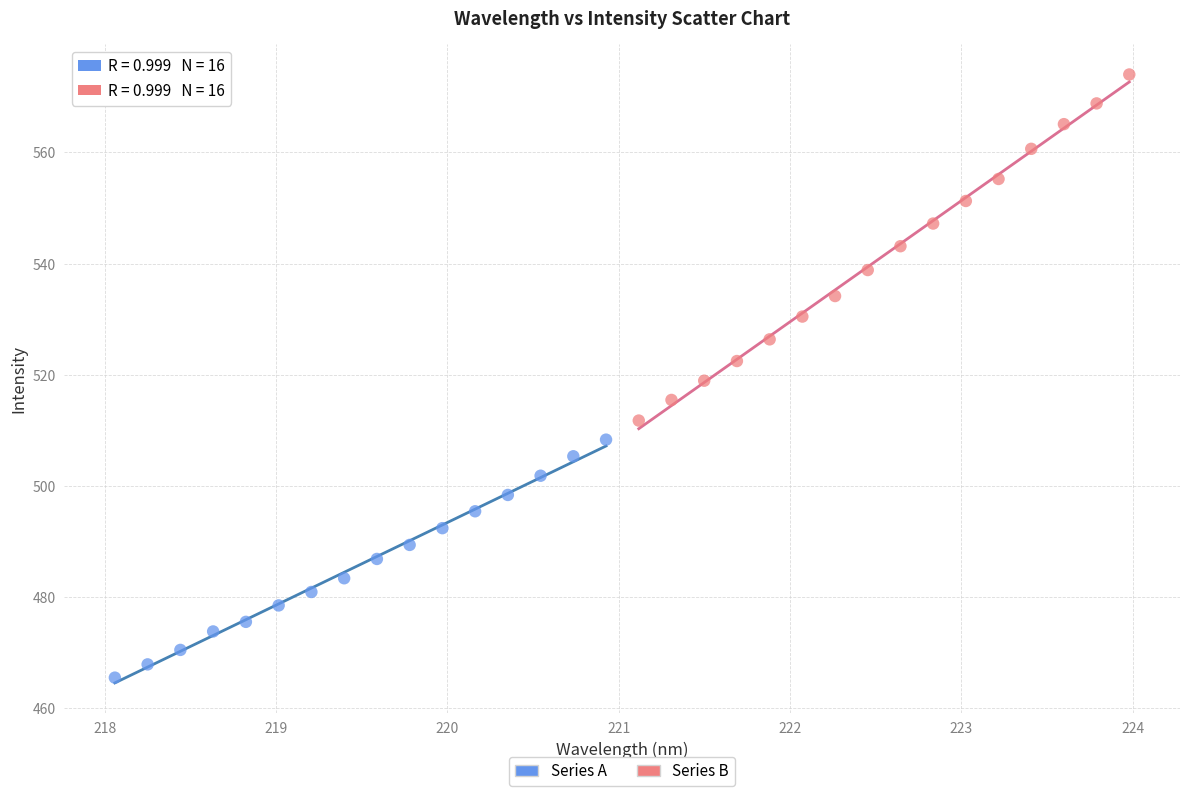

Which series reaches the maximum Y coordinate?

Series B